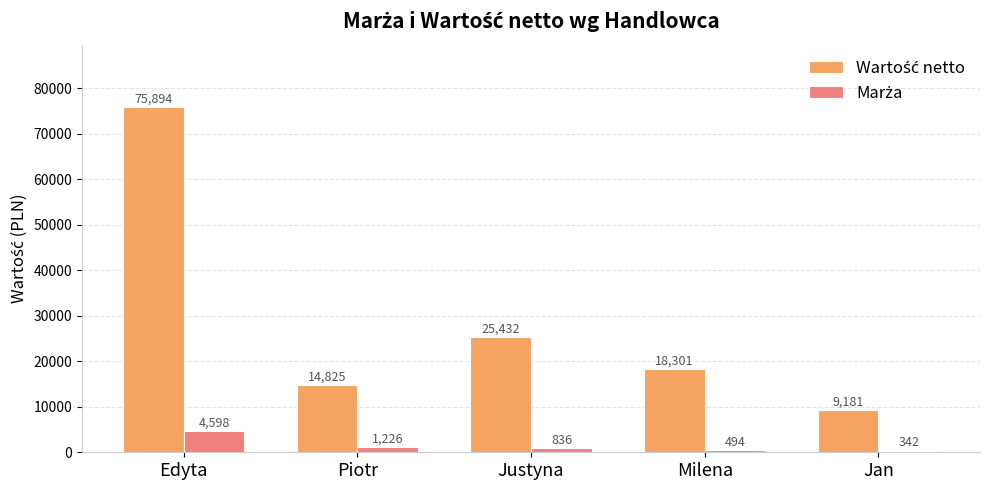

At which category is the sum across all series the highest?

Edyta